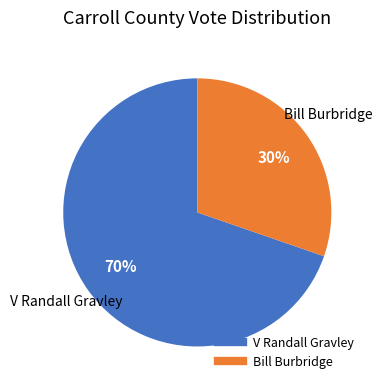

Does any single category account for the majority?

Yes